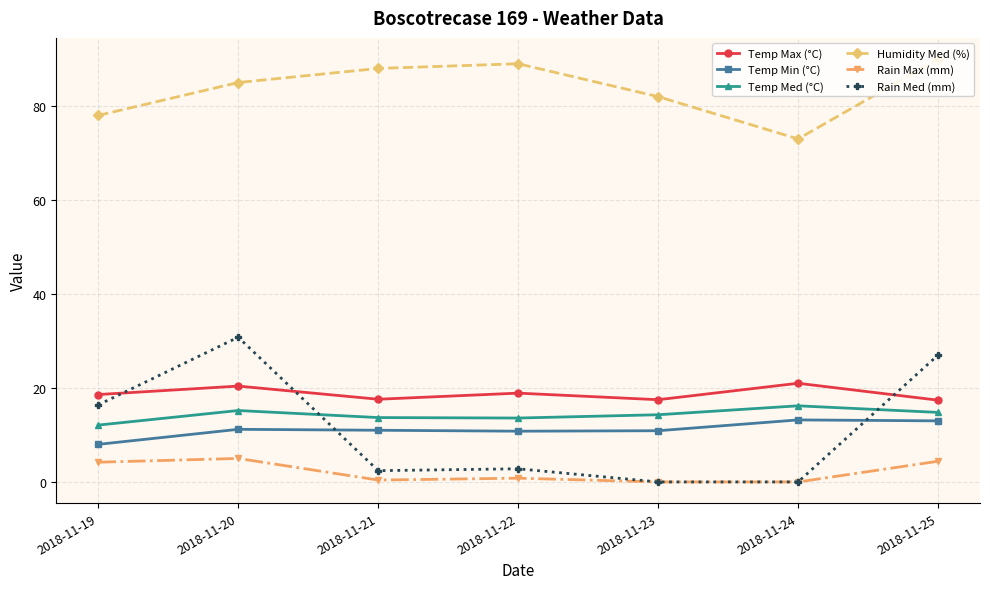

Where does the Rain Med (mm) series first go above 2?

2018-11-19